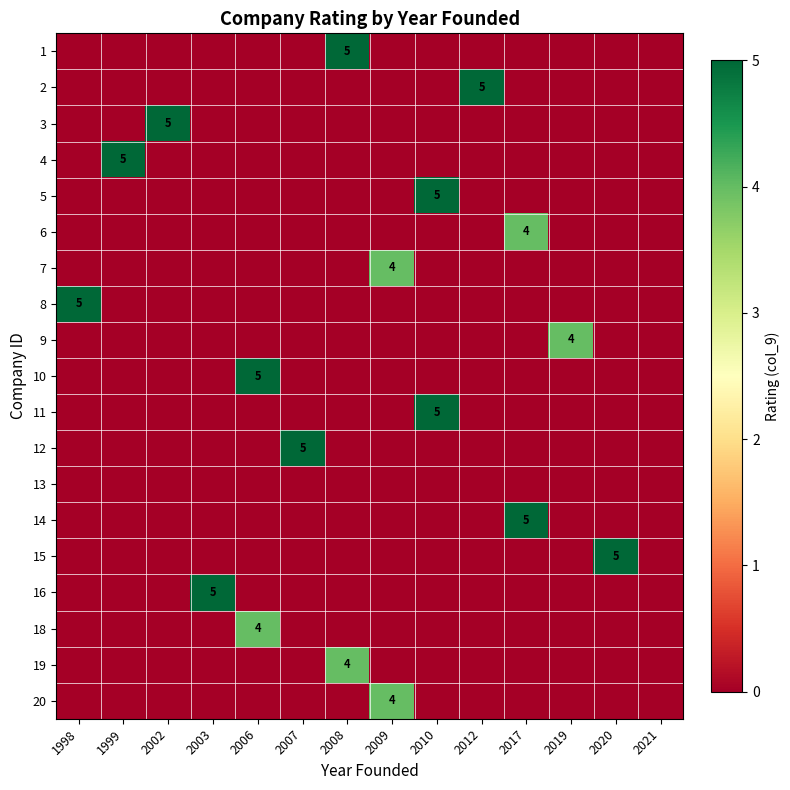

How many categories are shown in the chart?

14